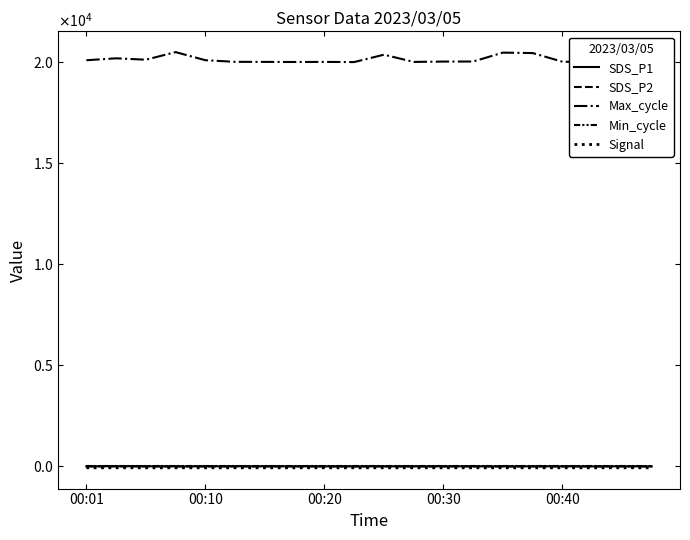

Which series has the largest total across all categories?

Max_cycle